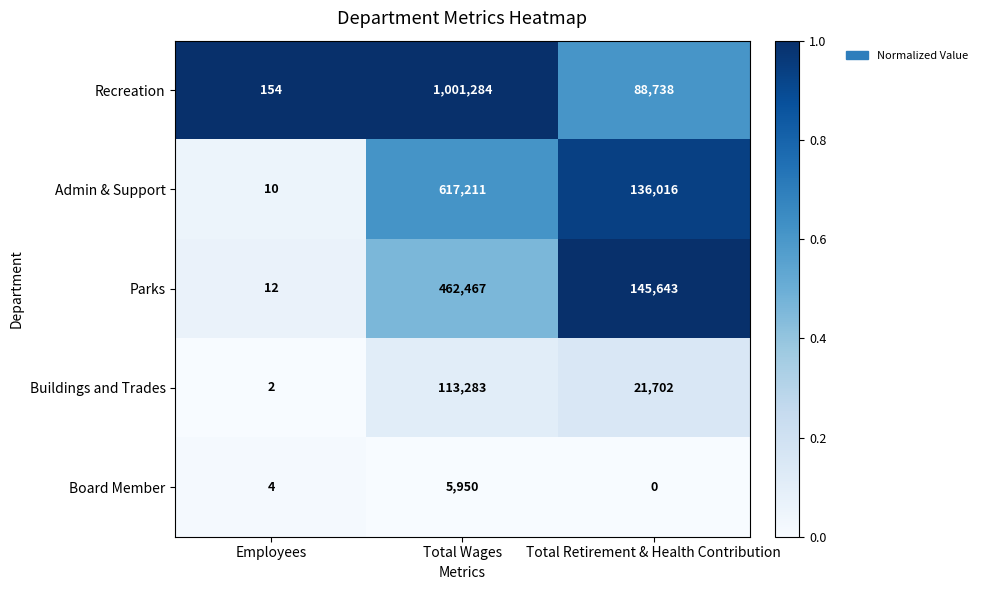

What is the sum of the Buildings and Trades values at Employees and Total Wages?

113285